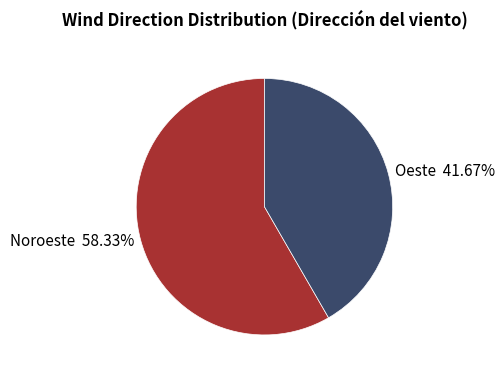

Rank the categories by value from lowest to highest.

Oeste, Noroeste